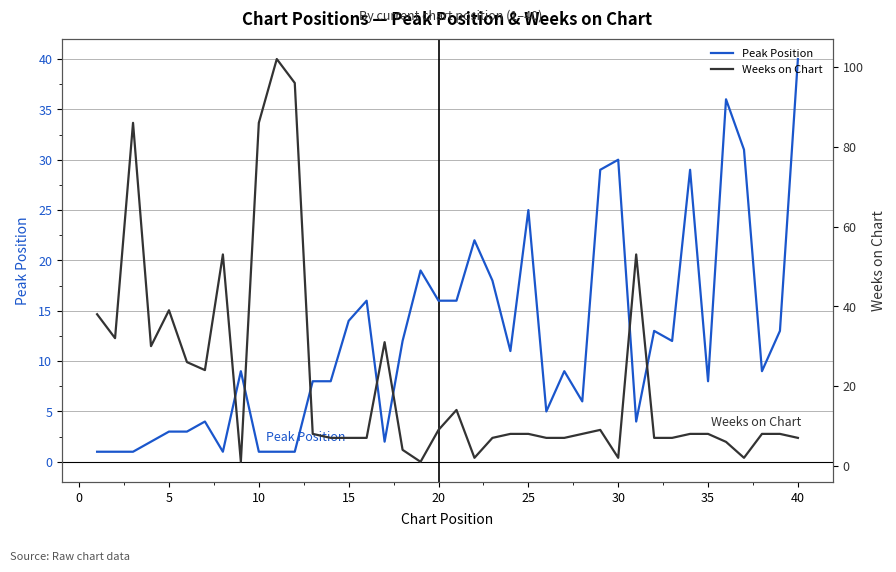

Rank the series by their average value, from lowest to highest.

Peak Position, Weeks on Chart